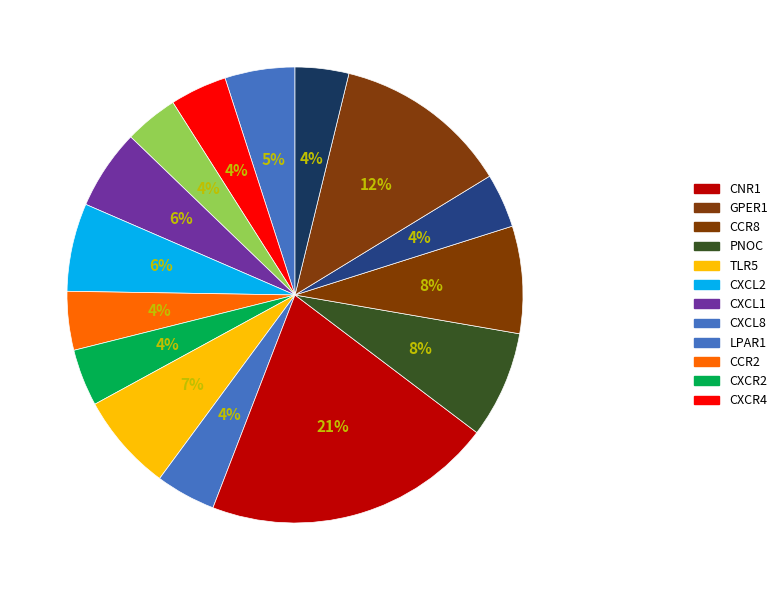

Count the number of slices in the pie.

15